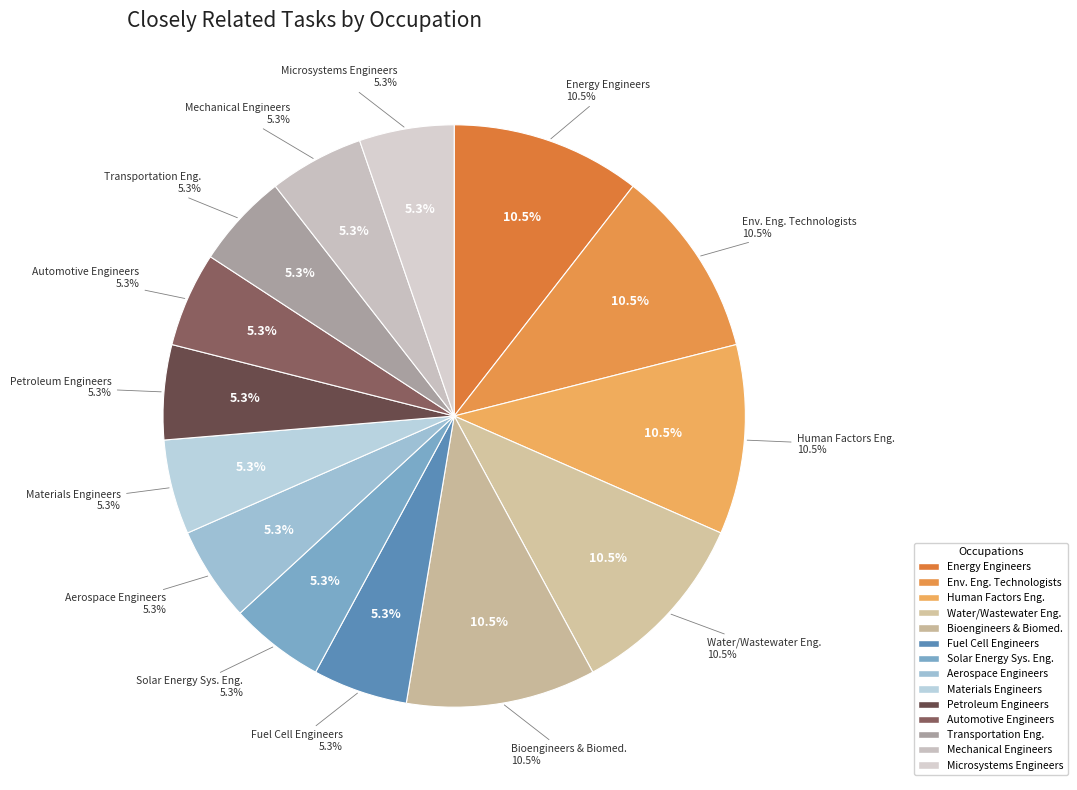

How many slices are in this pie chart?

14